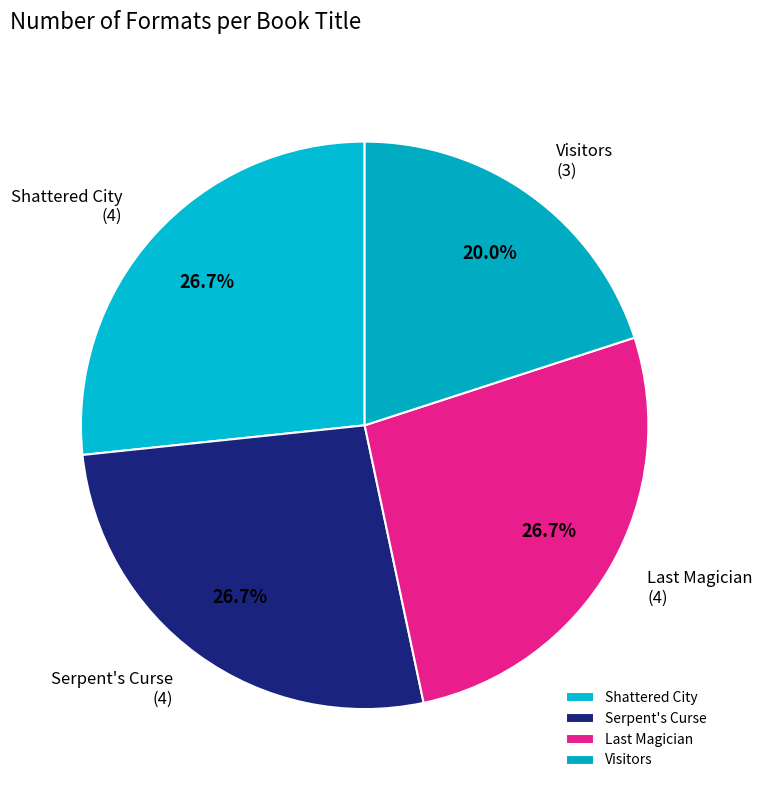

Count the number of slices in the pie.

4